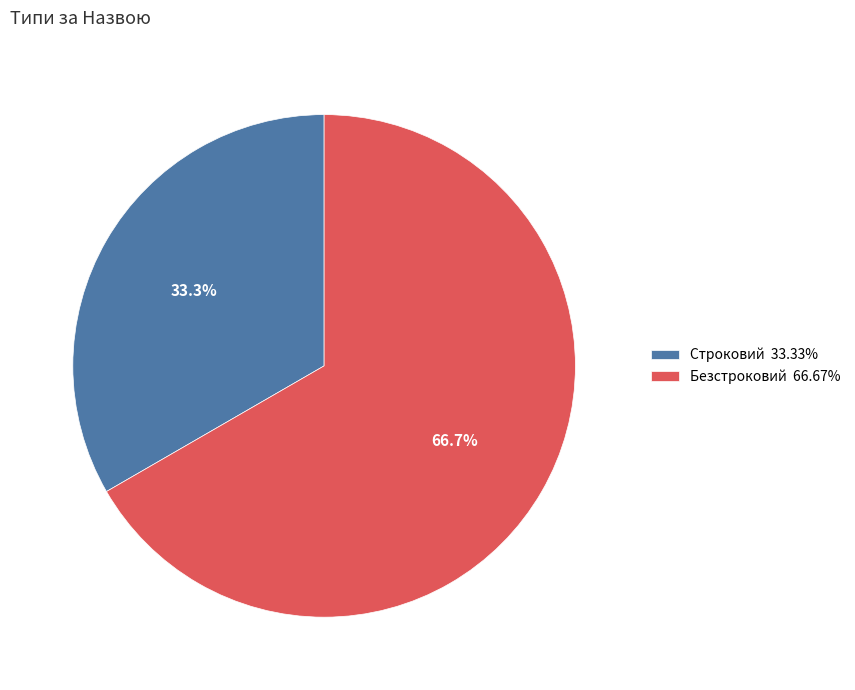

How much of the chart is everything except Безстроковий?

33.3%